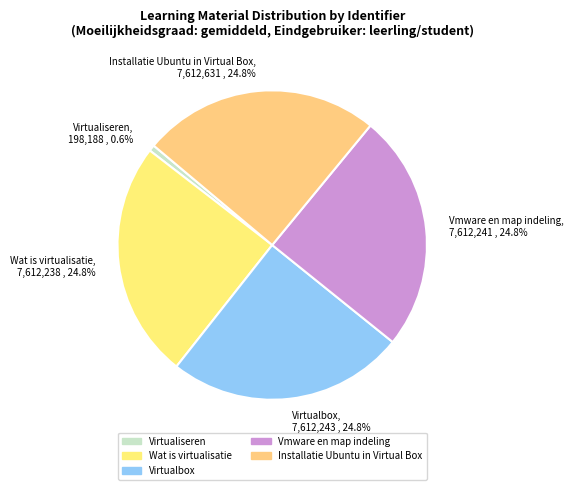

The Installatie Ubuntu in Virtual Box slice represents 25% of the pie. True or false?

True